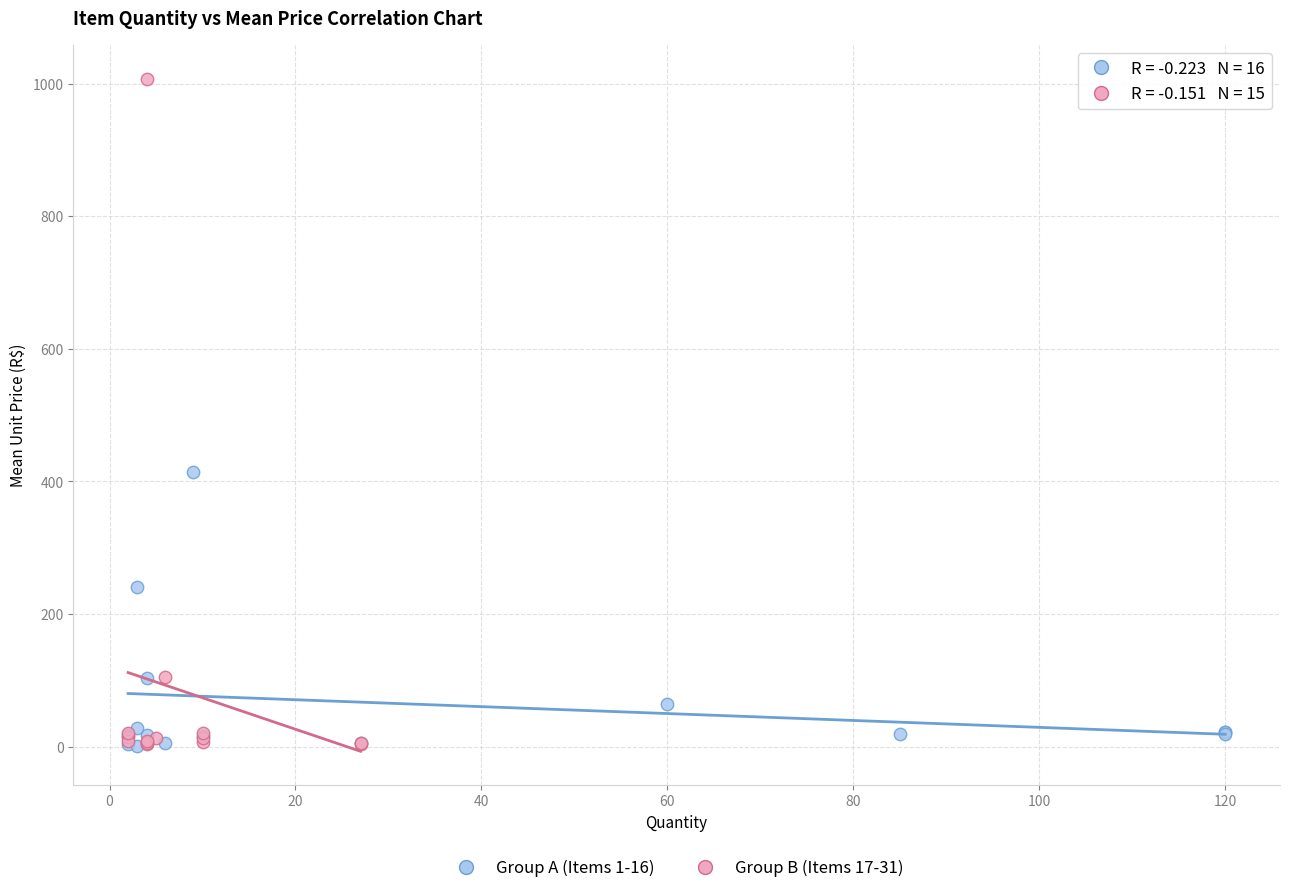

Which series has the largest Y range (max minus min)?

Group B (Items 17-31)